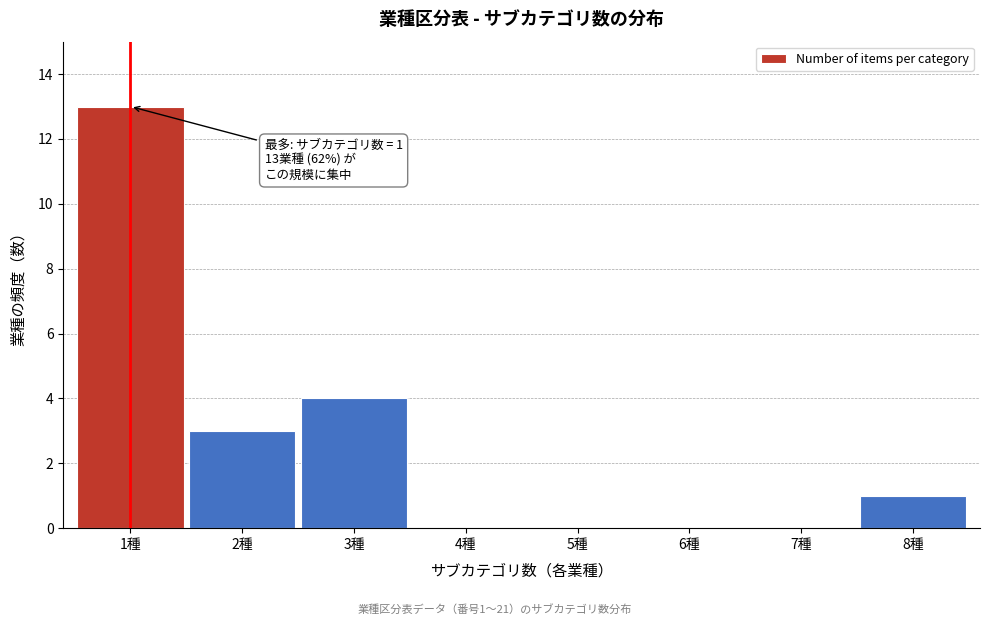

Reading left to right, what are all the values shown in this chart?

1種=13	2種=3	3種=4	4種=0	5種=0	6種=0	7種=0	8種=1